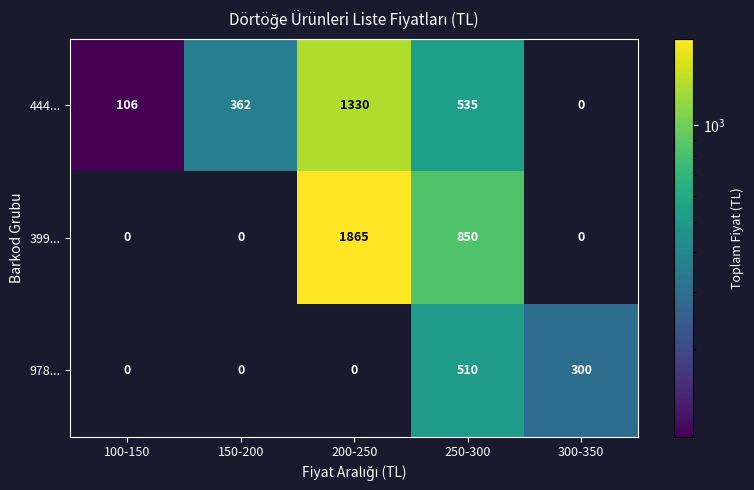

What is the spread (max minus min) of values at 100-150?

106